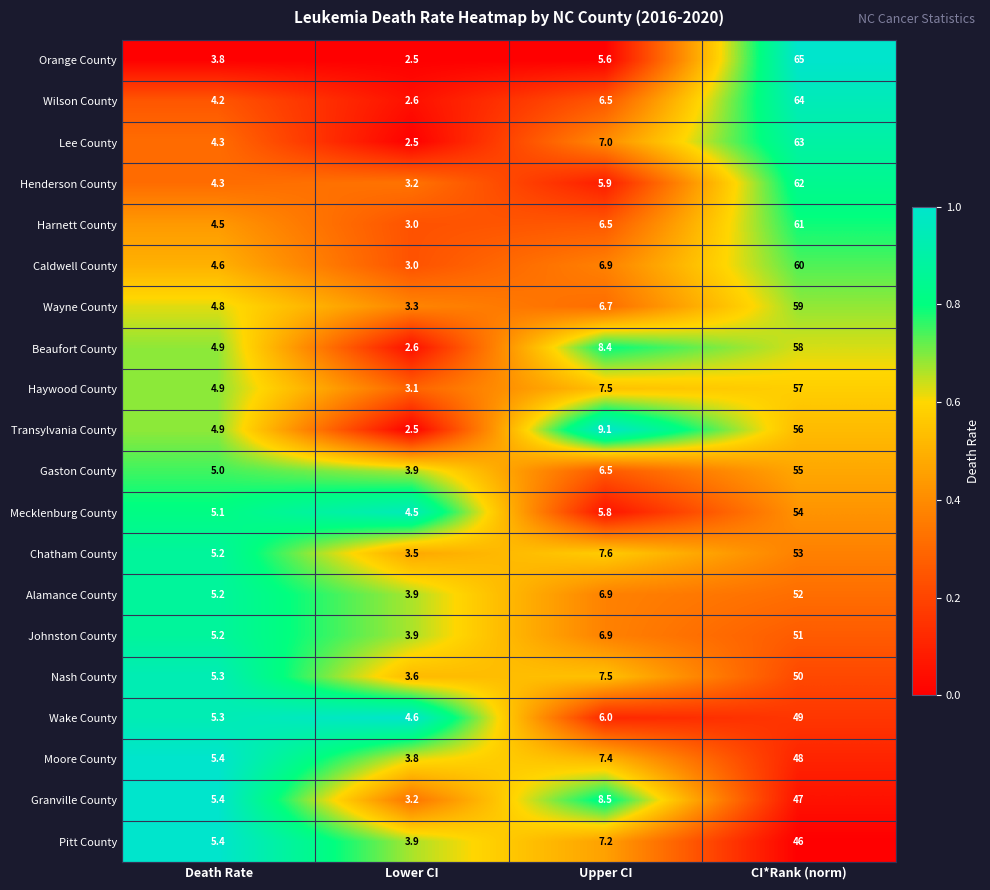

What is the difference between the Beaufort County values at Lower CI and Upper CI?

5.8